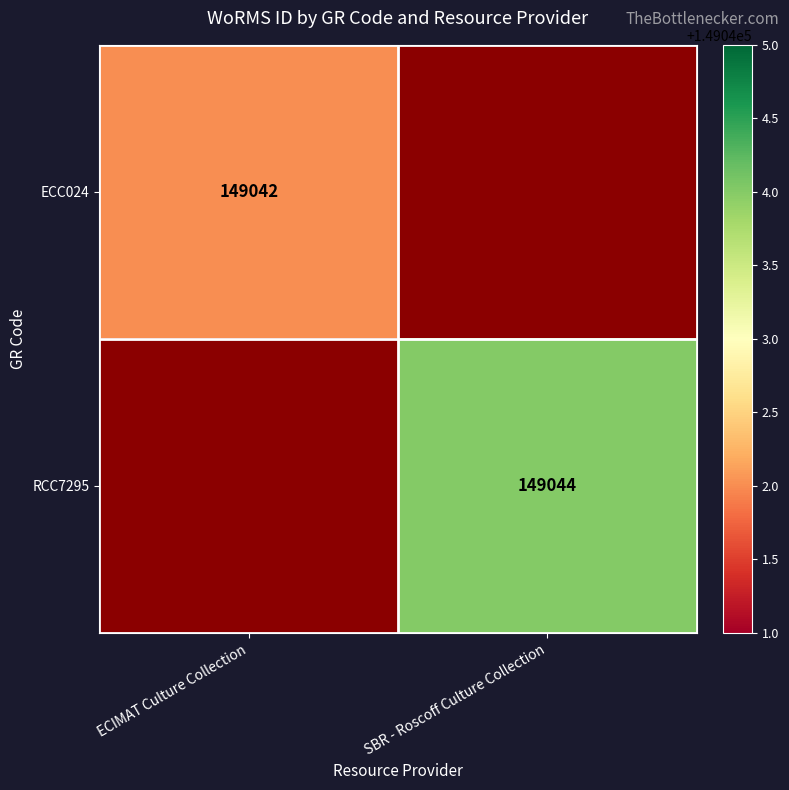

True or false: RCC7295 has a value of 149044 at SBR - Roscoff Culture Collection.

True